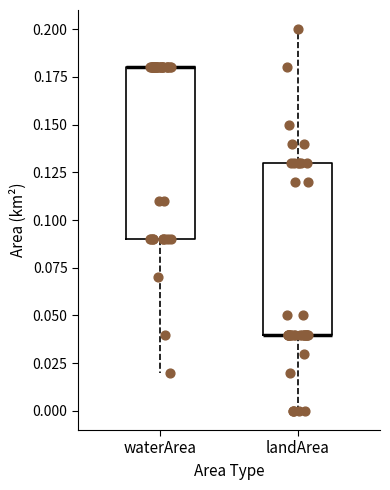

Where does the lower whisker of the box for waterArea end on the y-axis? The values are not printed on the chart, so give them approximately, as read against the axis.

0.02